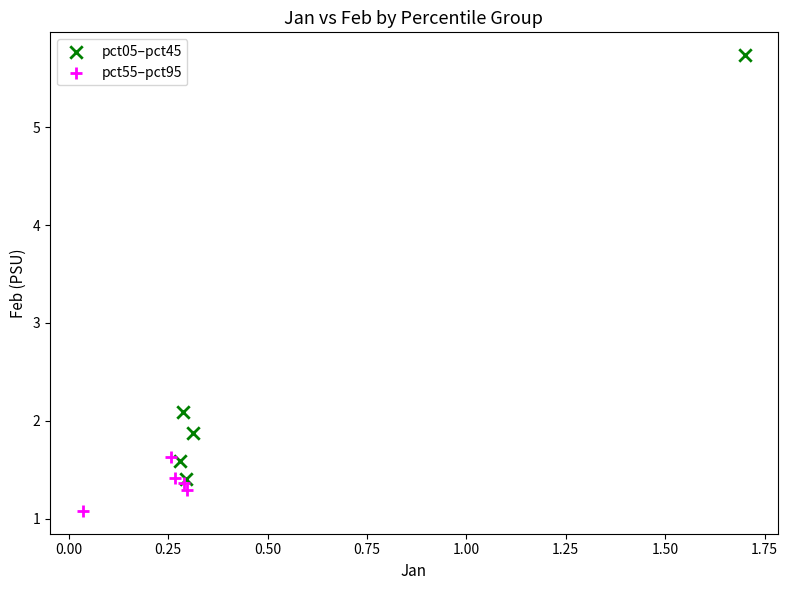

Which series has the largest Y range (max minus min)?

pct05–pct45